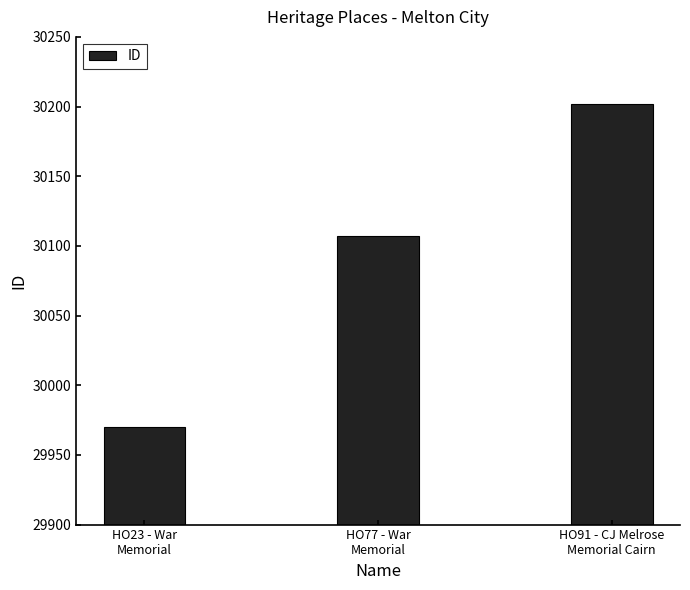

At which label is the value closest to 30086?

HO77 - War
Memorial